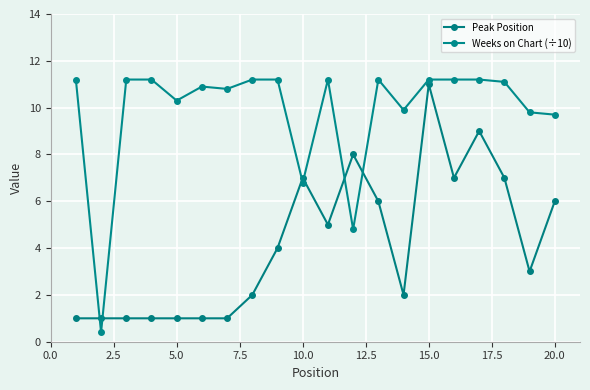

What is the highest value of the Weeks on Chart (÷10) series?

11.2